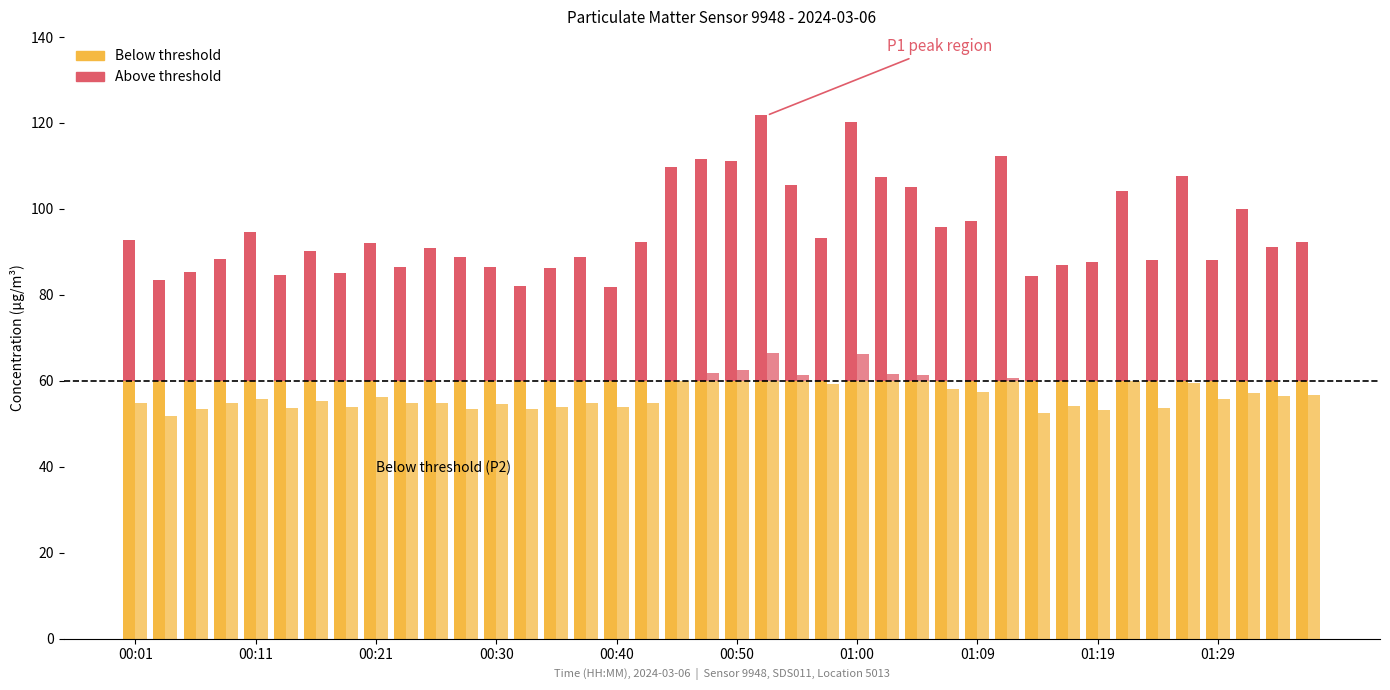

List the series in order of their peak value, lowest first.

P2, P1